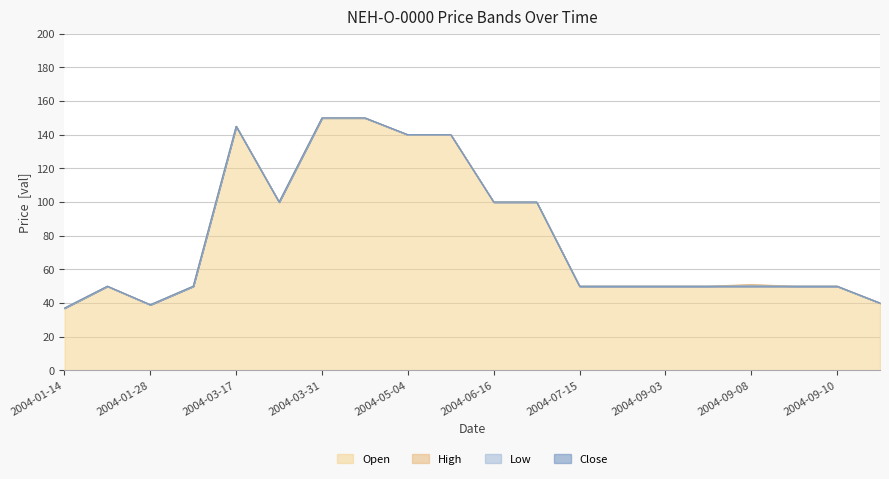

Rank the series at 2004-06-09 from lowest to highest value.

Open, High, Low, Close